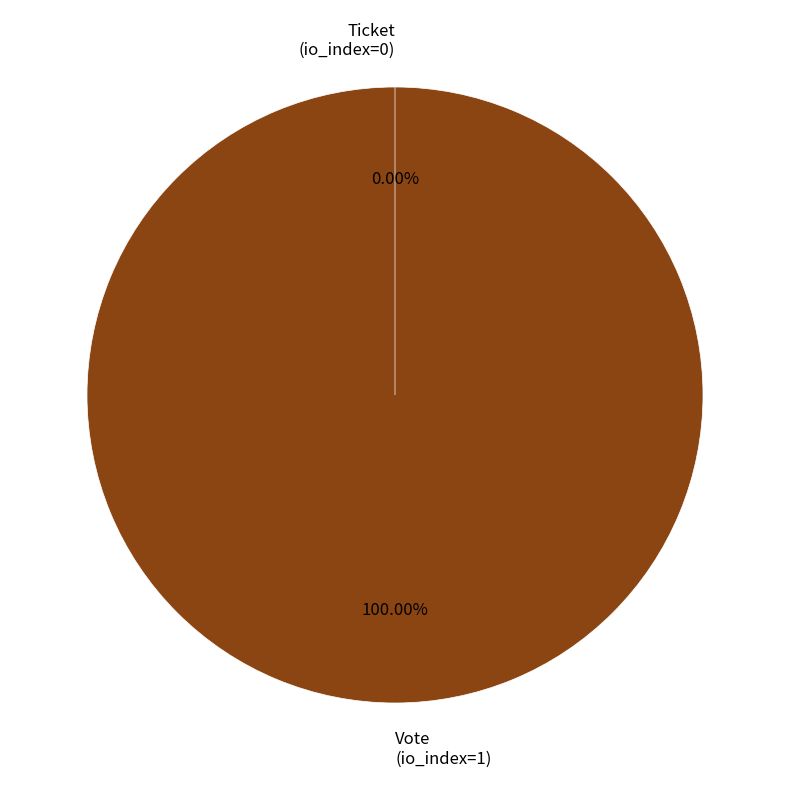

Which category has the biggest portion of the pie?

Vote